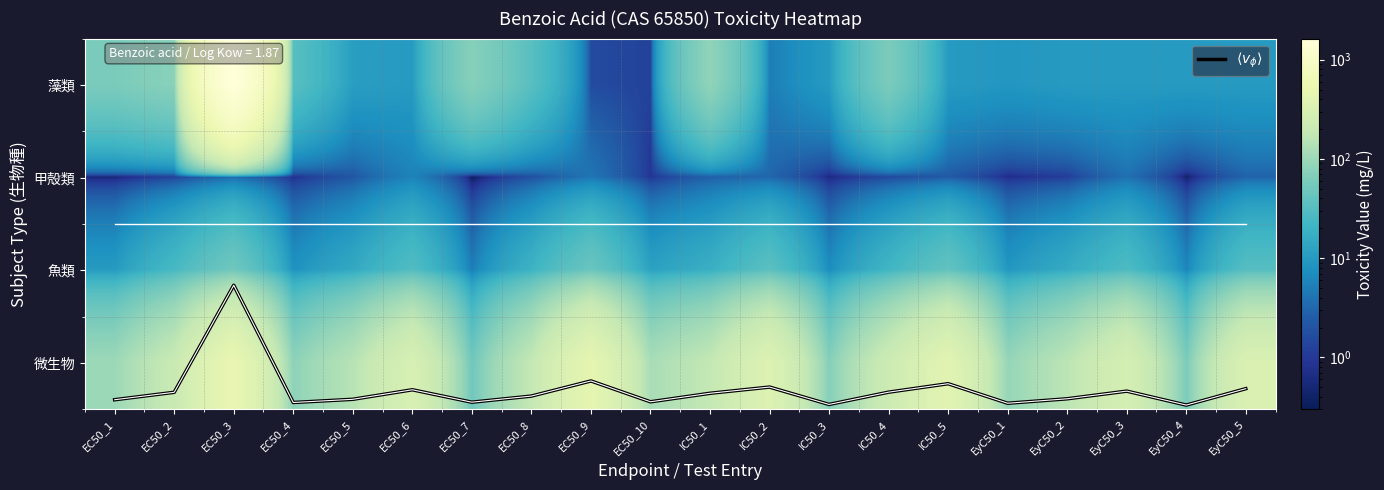

The $\langle v_\phi \rangle$ series shows 3.4 at EC50_3. True or false?

False